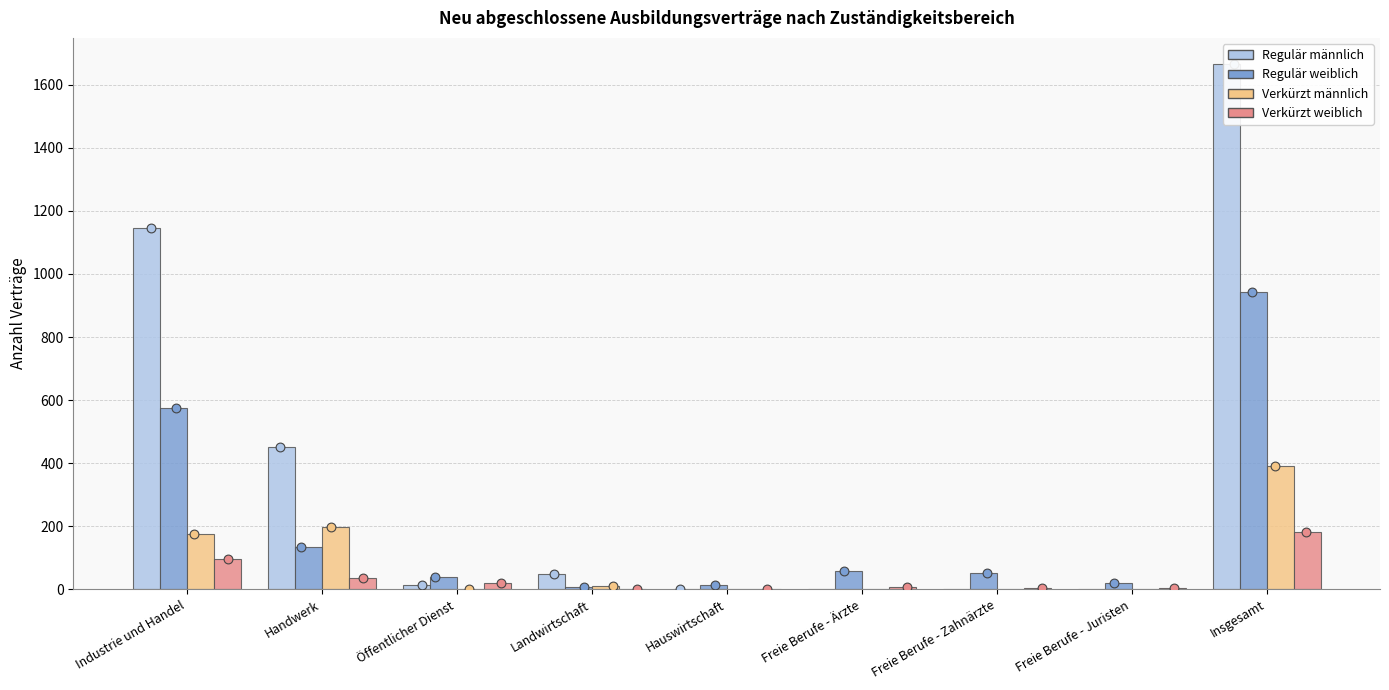

Which series has the largest total across all categories?

Regulär männlich